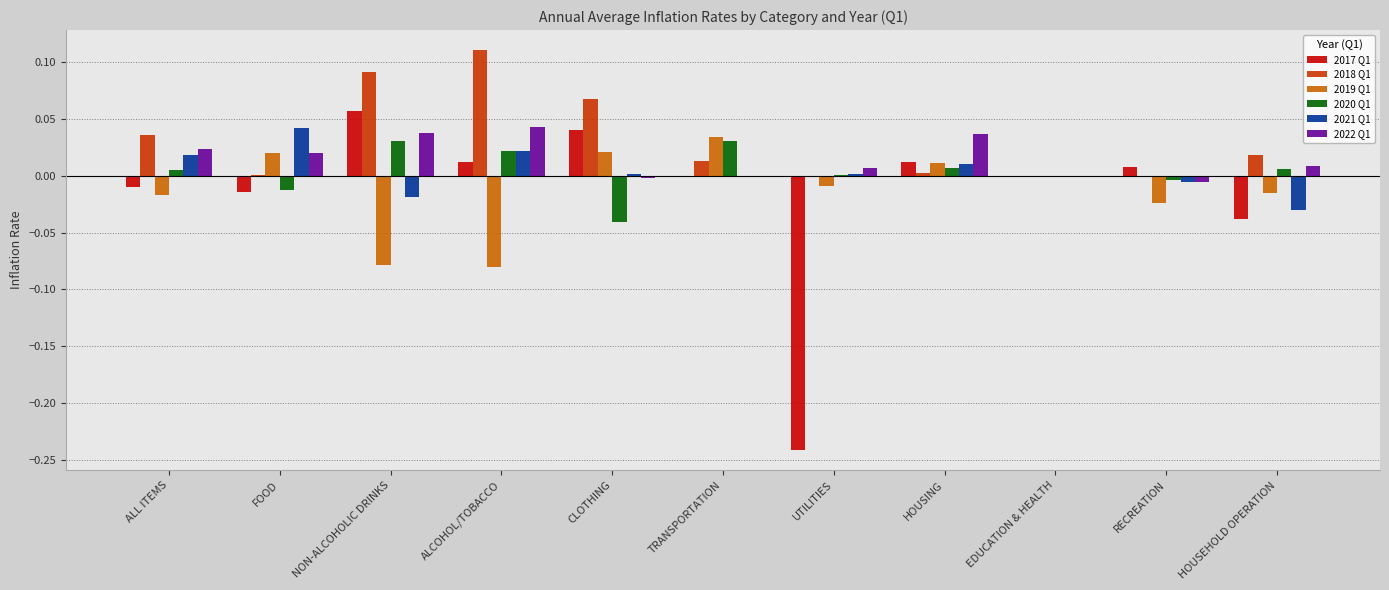

Is the value of 2022 Q1 at CLOTHING greater than the value of 2018 Q1 at HOUSEHOLD OPERATION?

No